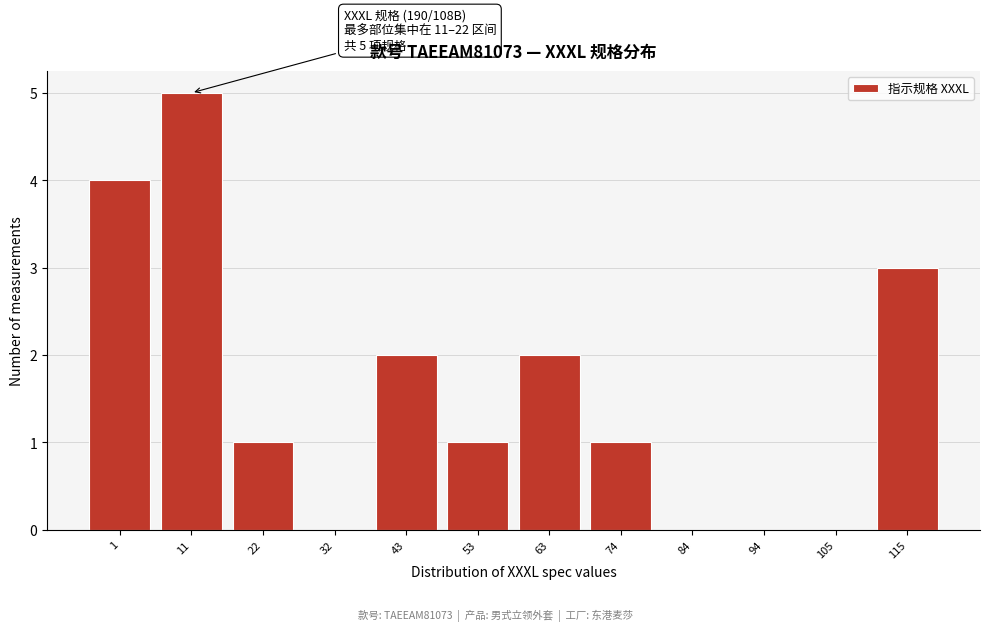

Reading left to right, list all the values displayed in this chart.

1=4	11=5	22=1	32=0	43=2	53=1	63=2	74=1	84=0	94=0	105=0	115=3